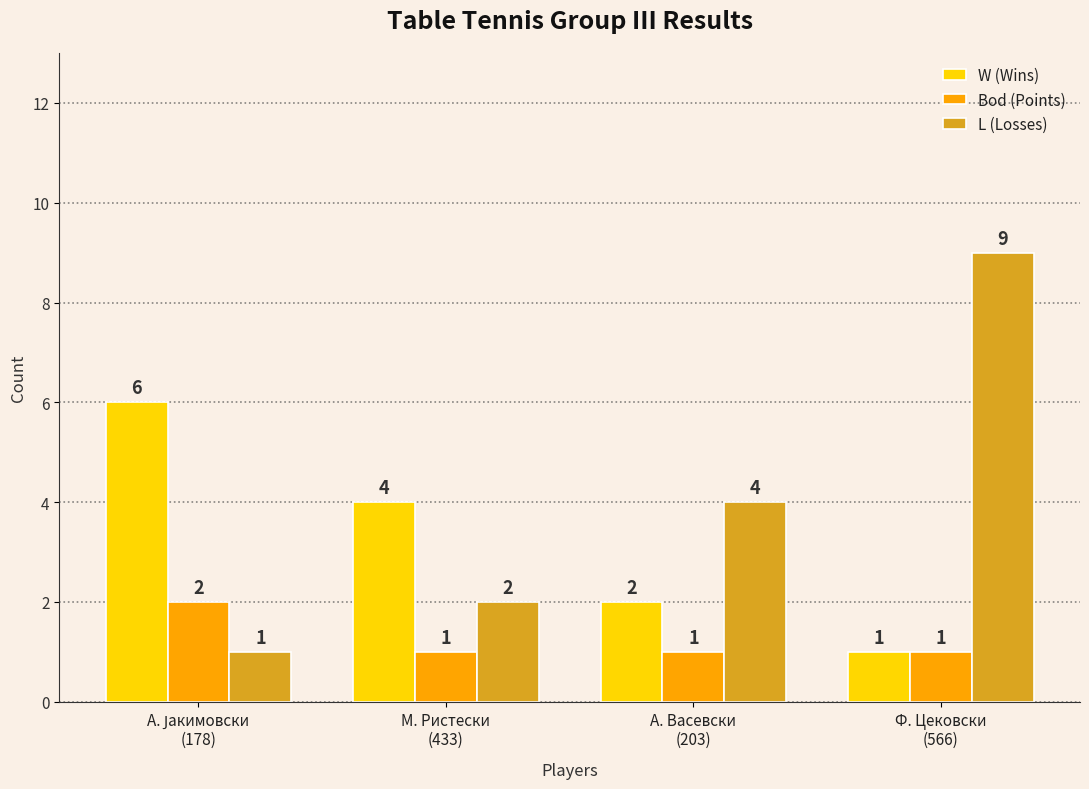

What is the maximum value shown in the chart?

9